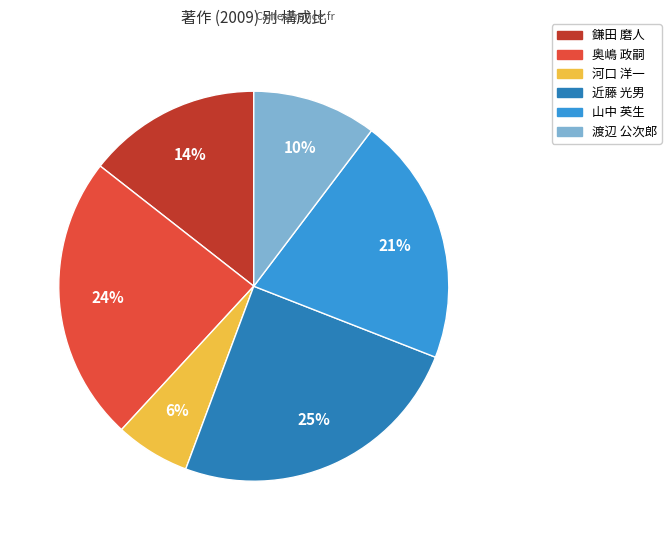

Combined, do 山中 英生 and 鎌田 磨人 account for over 50%?

No